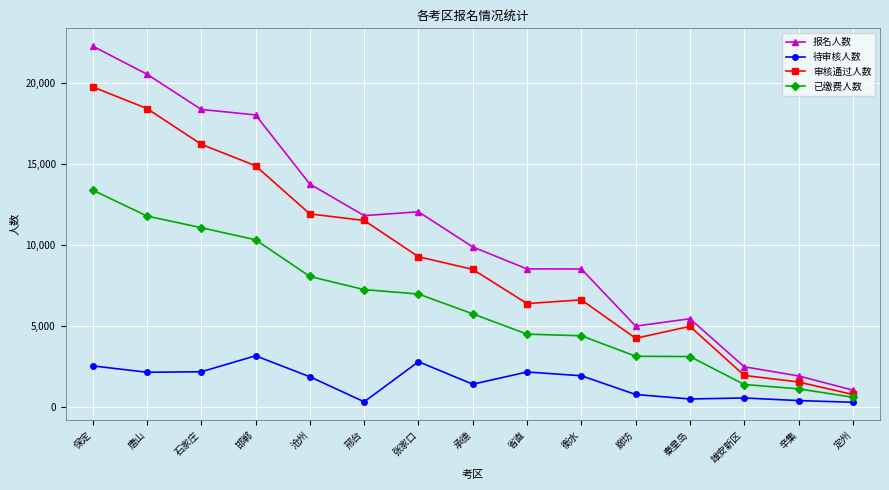

True or false: 待审核人数 has more than 1 interior local peaks.

True